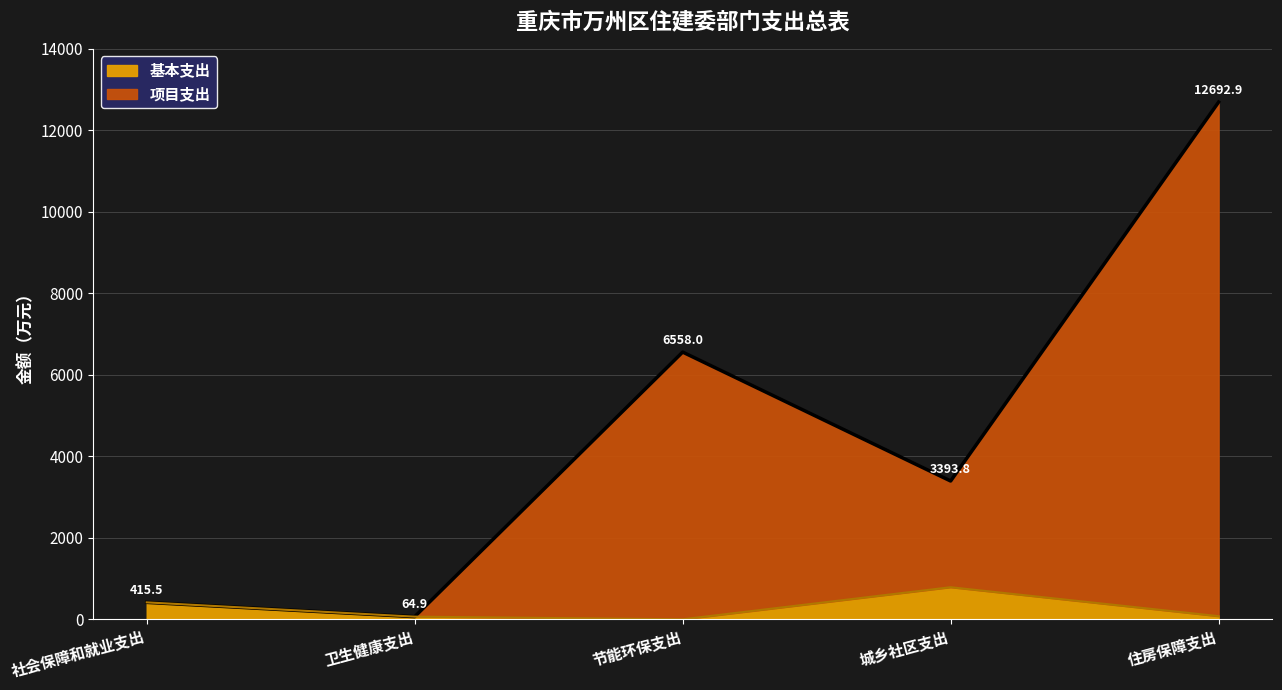

What are all the series names shown in the legend?

基本支出, 项目支出